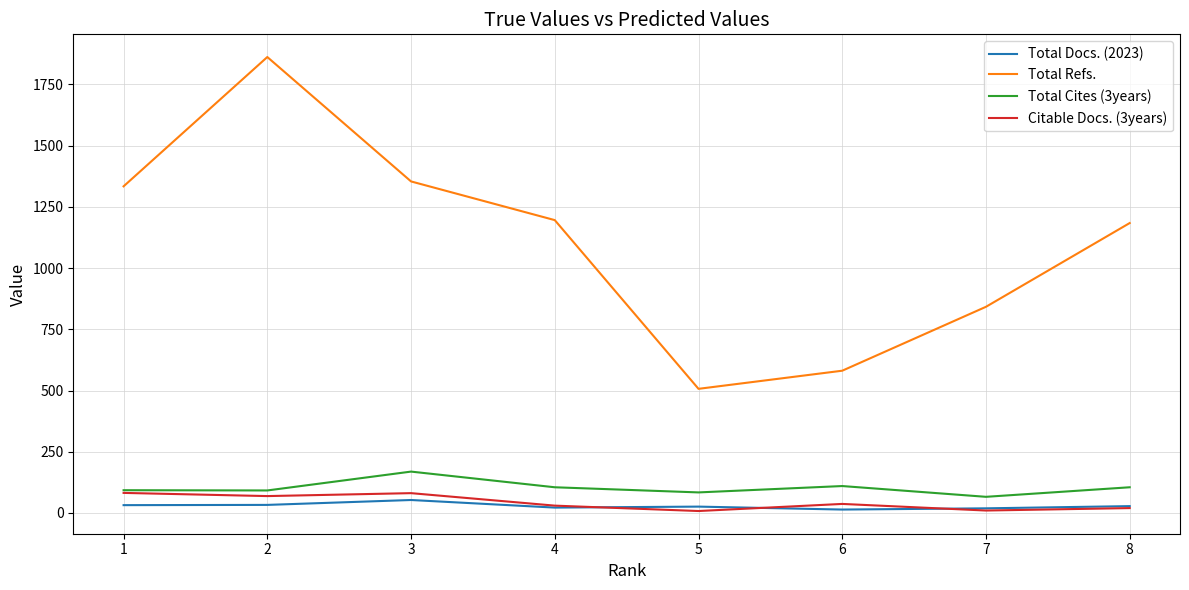

The value of Total Refs. at 4 is 1196. True or false?

True